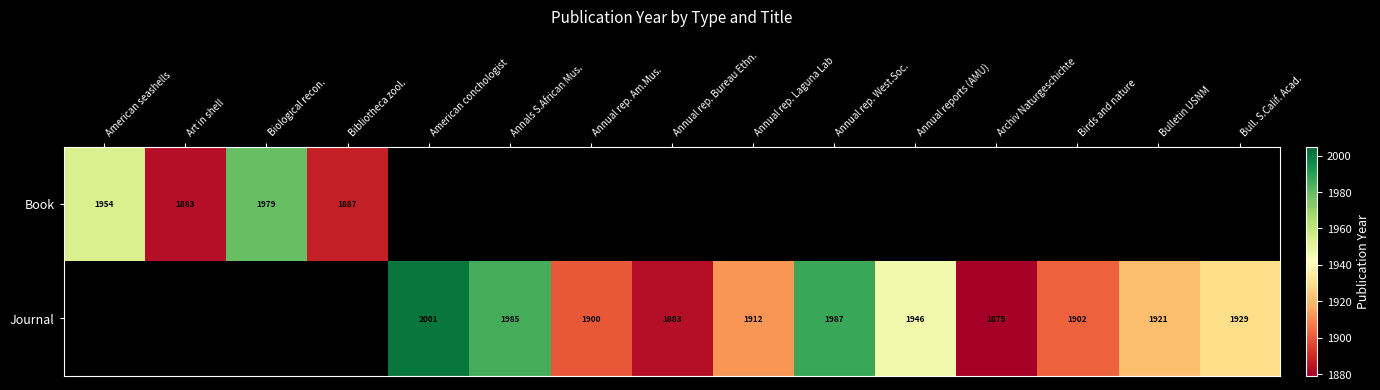

The Journal series shows 1883 at Annual rep. Bureau Ethn.. True or false?

True